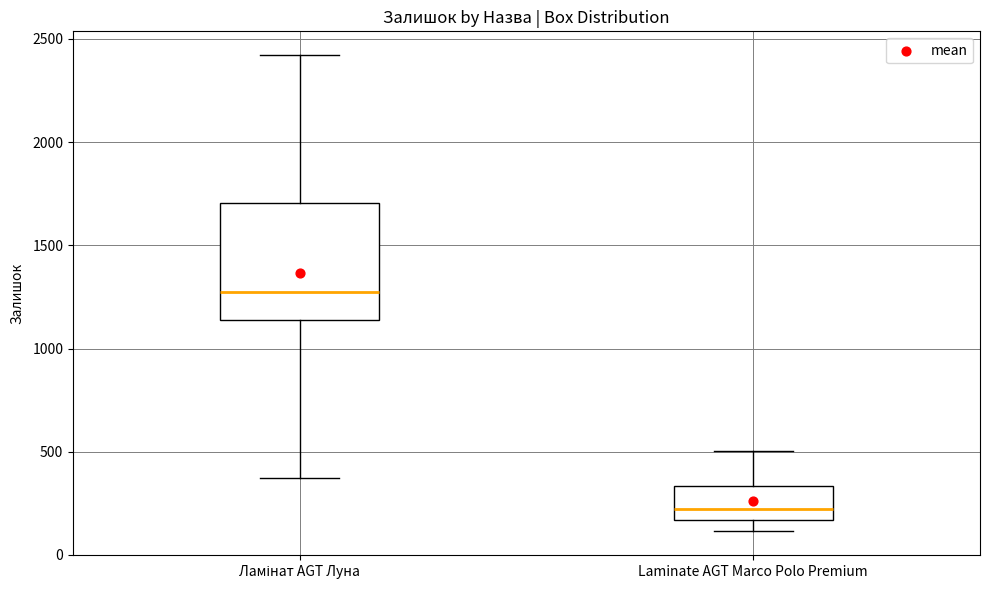

Reading left to right, transcribe this box plot: for each box, give where its median line is, the range the box spans, and where its two whiskers end, as read against the y-axis. The values are not printed on the chart, so give them approximately, as read against the axis.

Ламінат AGT Луна: median 1250, box 1150 to 1700, whiskers 350 to 2400
Laminate AGT Marco Polo Premium: median 200, box 150 to 350, whiskers 100 to 500